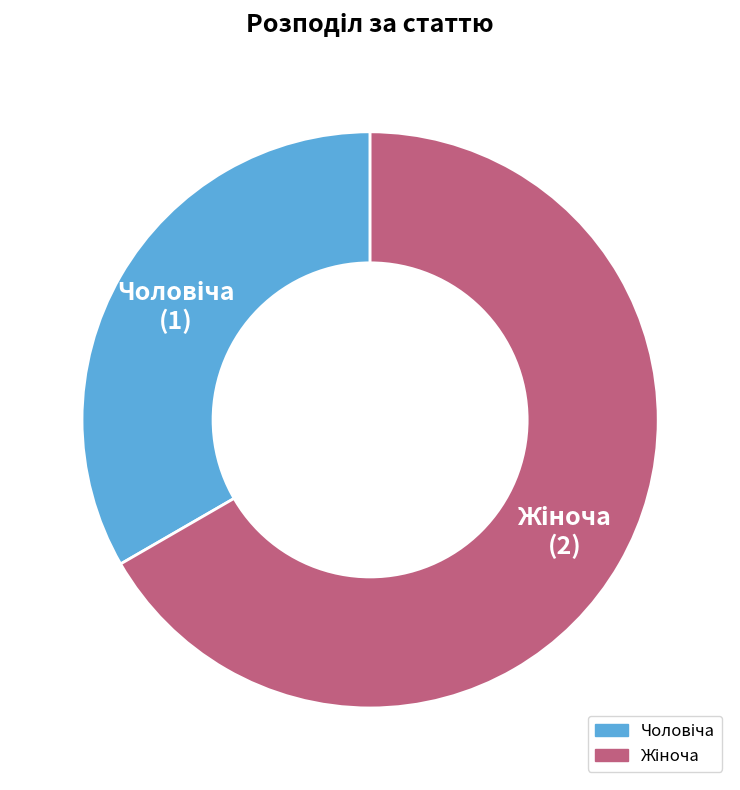

Is there a majority slice in this chart?

Yes